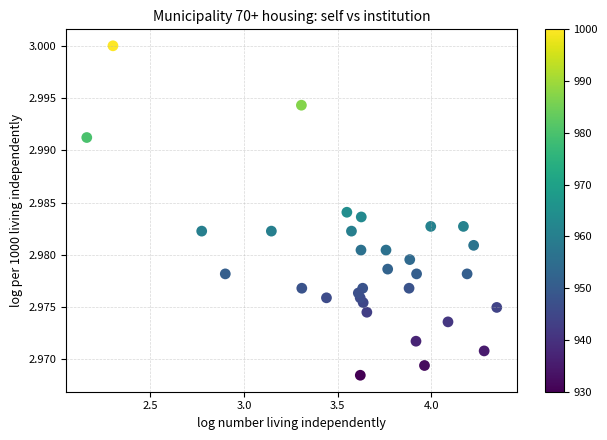

What is the range of X values (max minus min)?

2.2